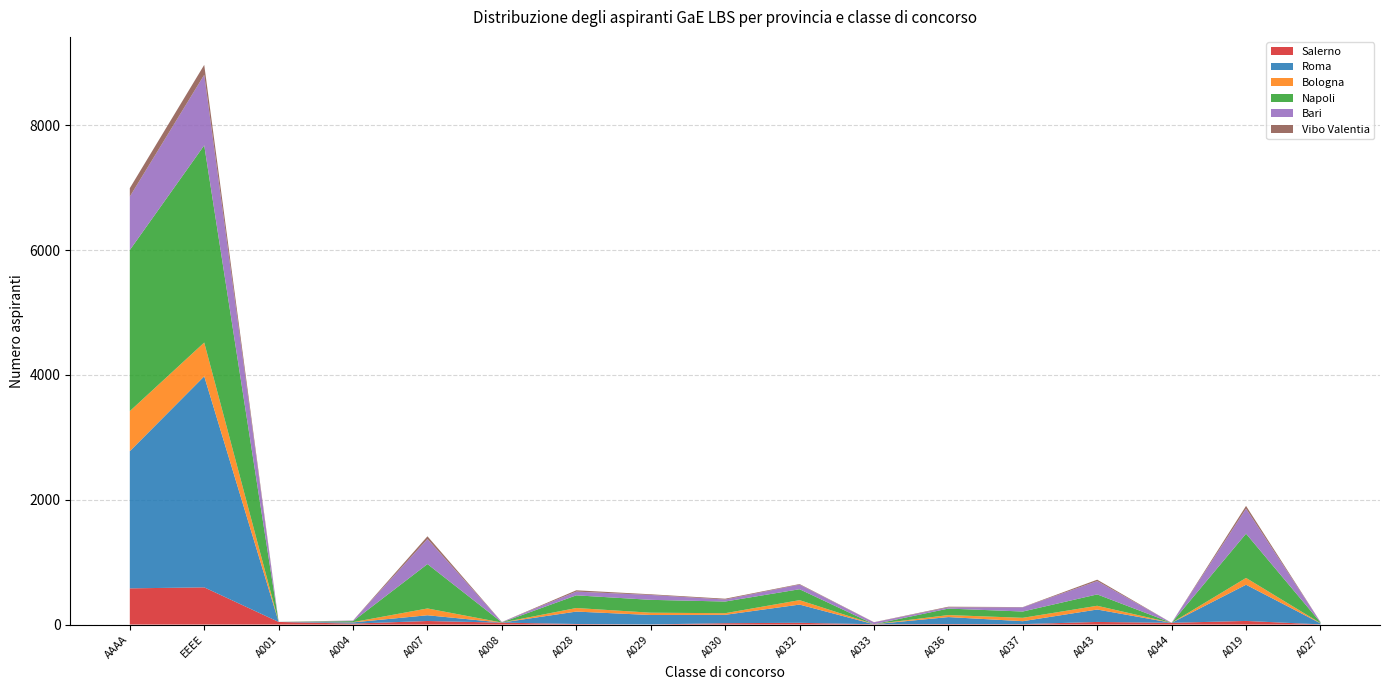

Reading right to left, list all the values displayed in this chart.

Salerno: A027=3	A019=58	A044=28	A043=42	A037=7	A036=8	A033=5	A032=28	A030=22	A029=2	A028=9	A008=31	A007=57	A004=15	A001=42	EEEE=596	AAAA=580
Roma: A027=17	A019=580	A044=0	A043=199	A037=47	A036=112	A033=0	A032=292	A030=134	A029=151	A028=199	A008=1	A007=92	A004=20	A001=1	EEEE=3381	AAAA=2198
Bologna: A027=3	A019=109	A044=0	A043=60	A037=54	A036=32	A033=1	A032=71	A030=26	A029=37	A028=57	A008=0	A007=109	A004=4	A001=0	EEEE=541	AAAA=641
Napoli: A027=12	A019=709	A044=0	A043=182	A037=101	A036=104	A033=0	A032=175	A030=187	A029=206	A028=203	A008=3	A007=711	A004=16	A001=0	EEEE=3159	AAAA=2581
Bari: A027=6	A019=401	A044=0	A043=213	A037=67	A036=20	A033=29	A032=74	A030=32	A029=78	A028=60	A008=5	A007=401	A004=8	A001=0	EEEE=1130	AAAA=856
Vibo Valentia: A027=1	A019=44	A044=0	A043=23	A037=4	A036=10	A033=3	A032=9	A030=13	A029=11	A028=21	A008=1	A007=44	A004=2	A001=0	EEEE=159	AAAA=135